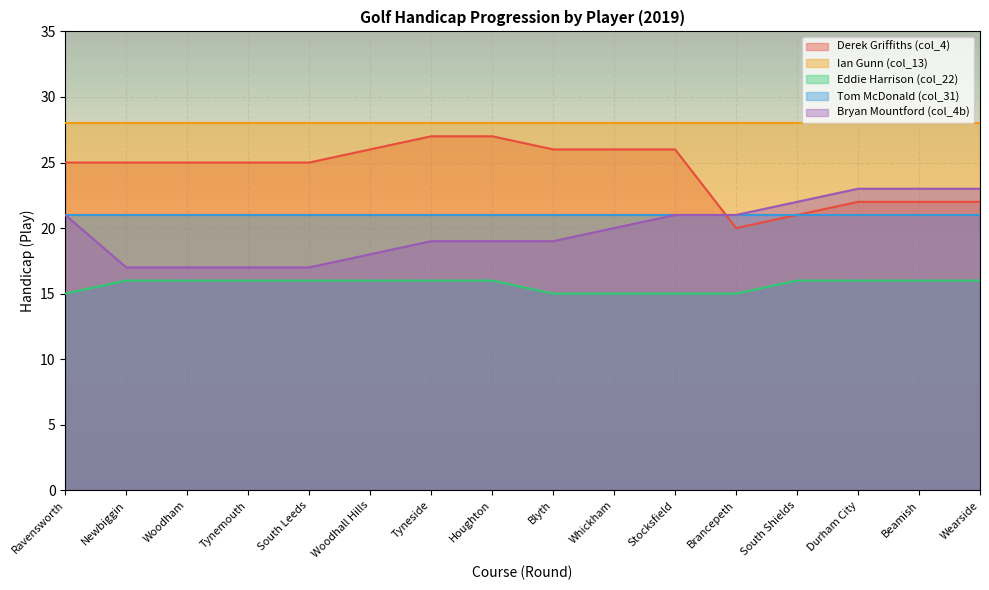

What is the difference between the maximum and minimum values in the Eddie Harrison (col_22) series?

1